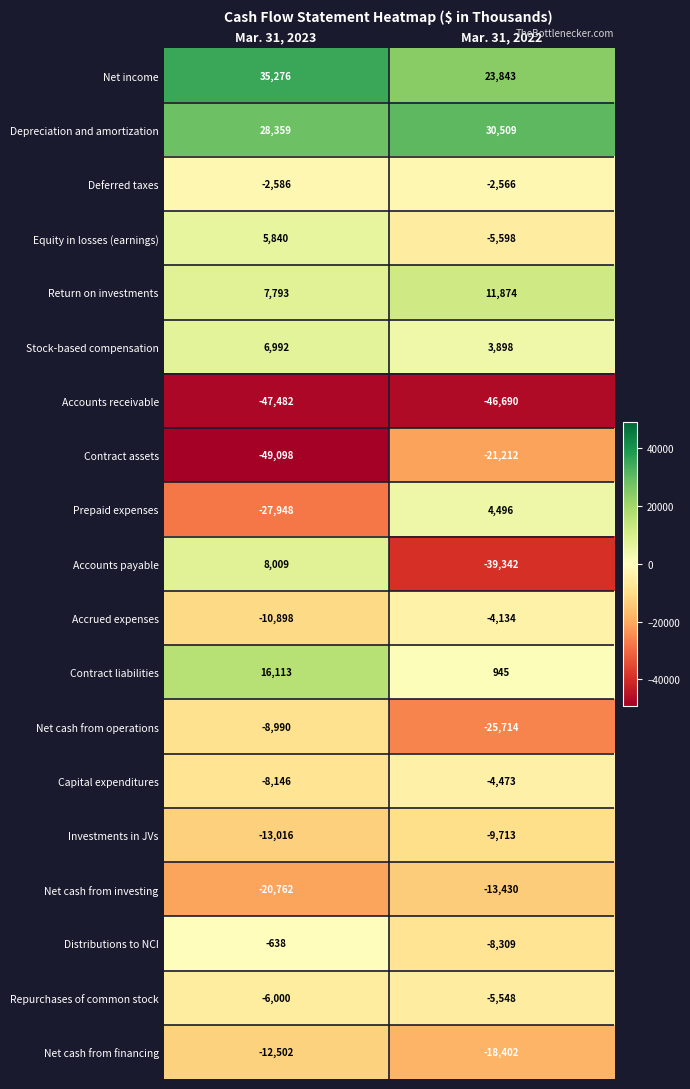

What is the minimum value for Contract assets?

-49098